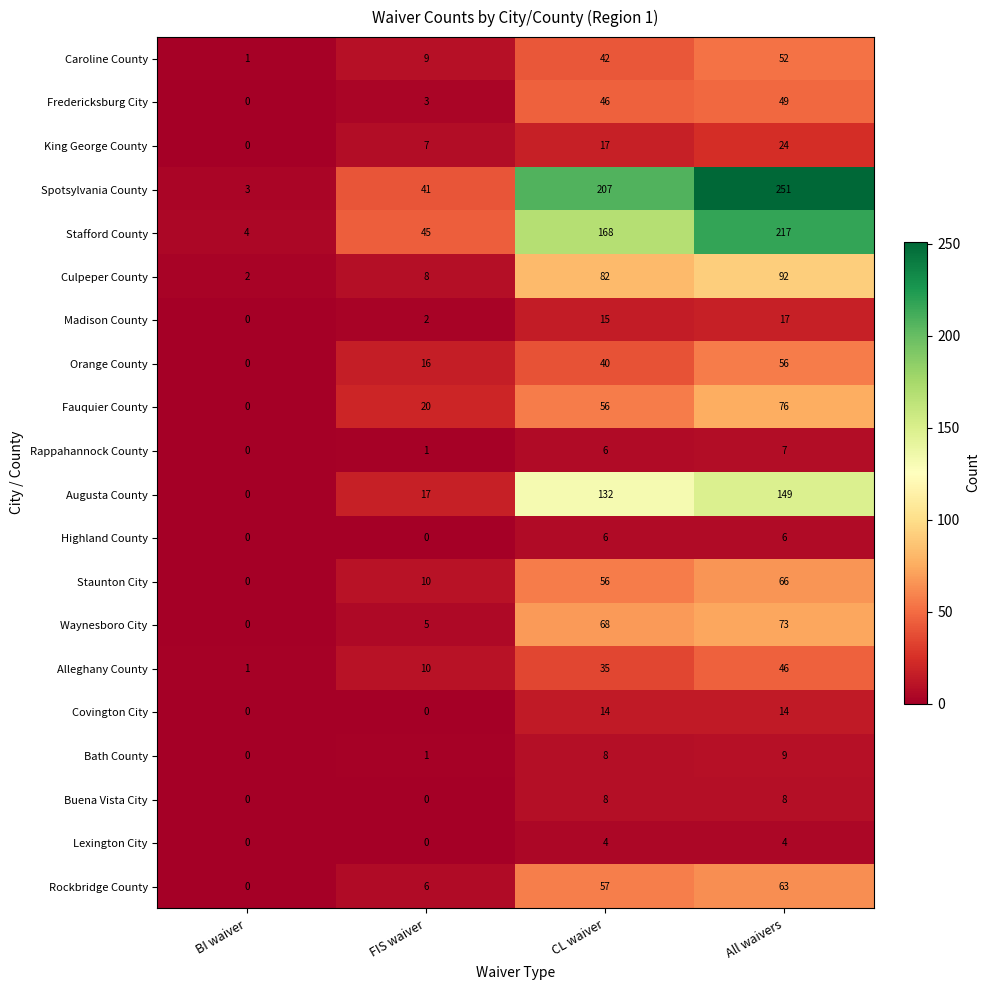

What is the difference between the maximum and second lowest values in the Staunton City series?

56